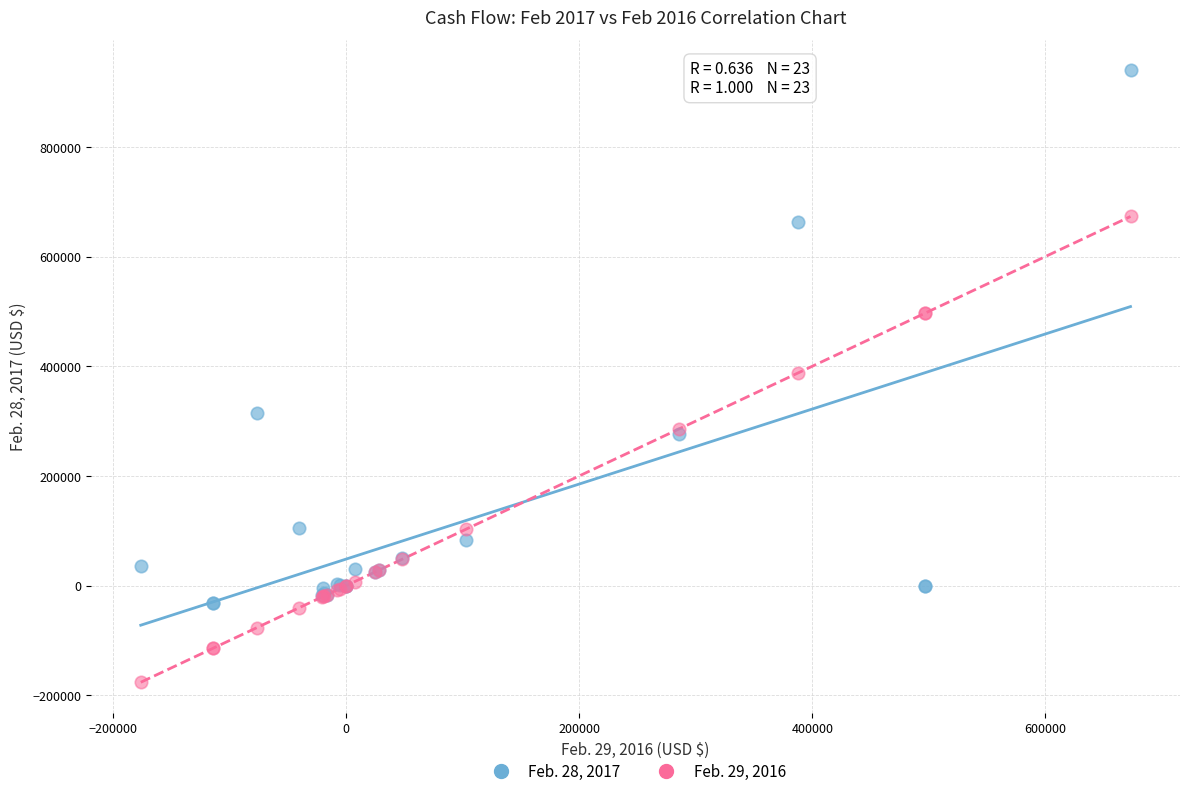

What is the X range (max minus min) for the scatter plot?

849398